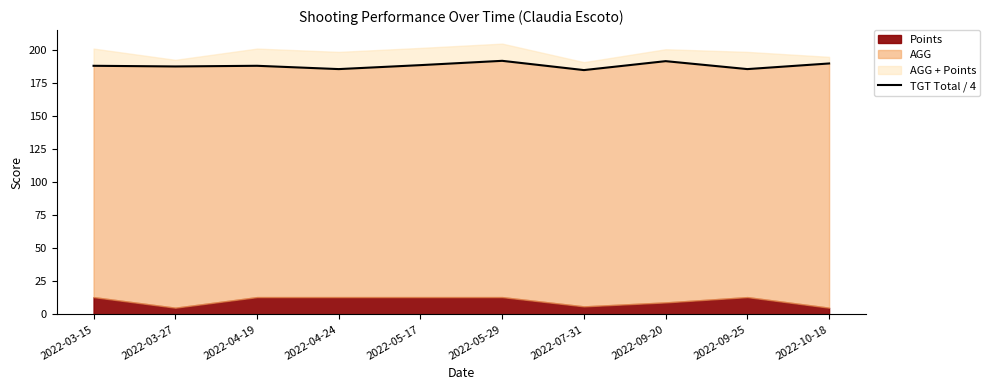

How many interior local peaks (higher than both neighbors) does the data have?

3